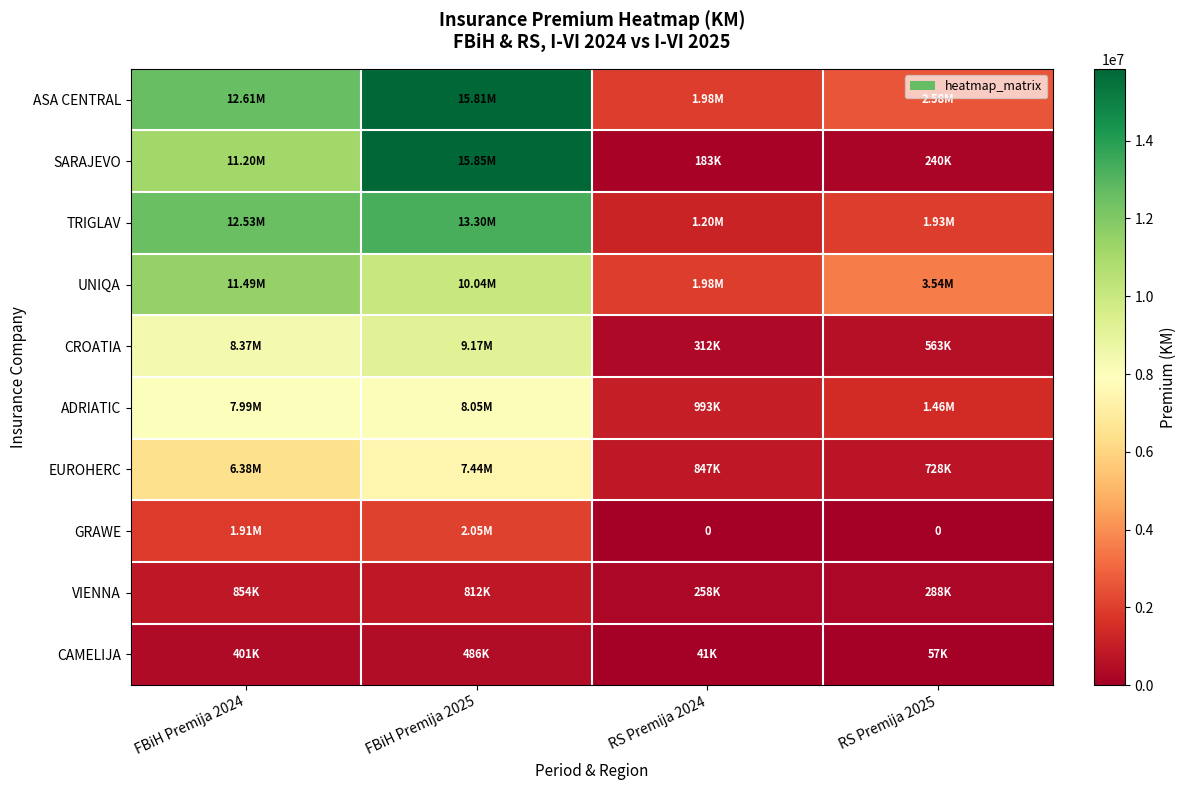

Rank the series at FBiH Premija 2025 from highest to lowest value.

SARAJEVO, ASA CENTRAL, TRIGLAV, UNIQA, CROATIA, ADRIATIC, EUROHERC, GRAWE, VIENNA, CAMELIJA